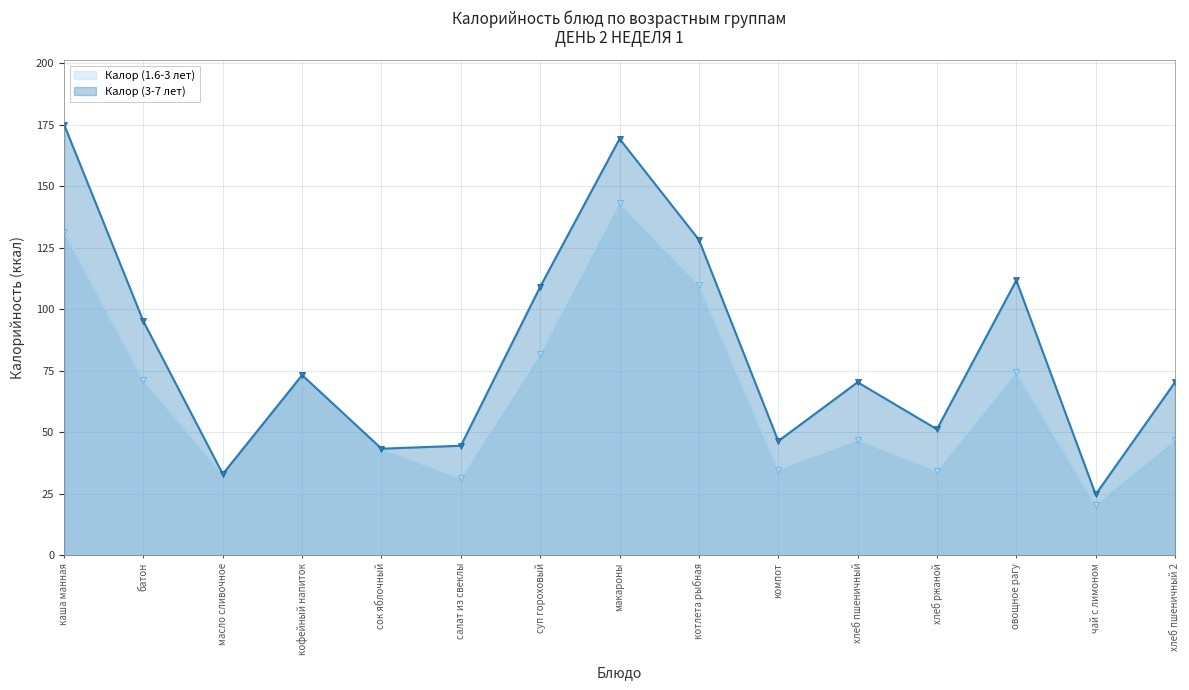

Is the value of Калор (1.6-3 лет) at сок яблочный greater than the value of Калор (3-7 лет) at хлеб ржаной?

No